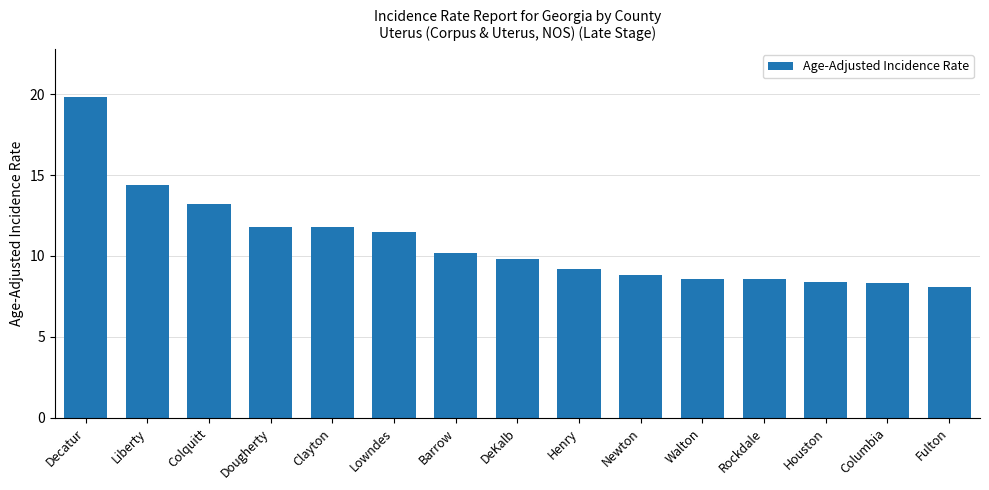

What is the sum of all values?

162.5